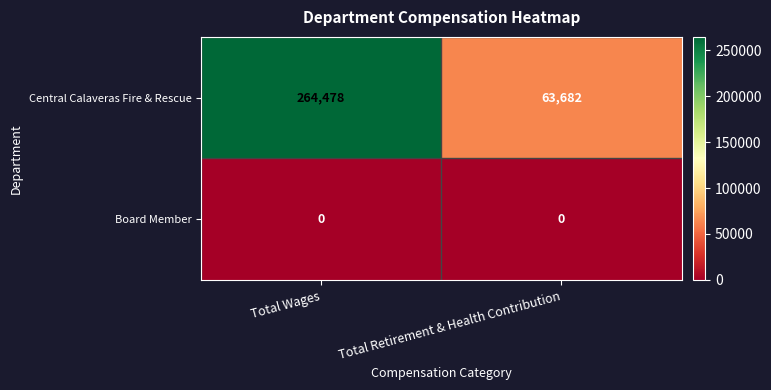

What value does the Central Calaveras Fire & Rescue series have at Total Wages, to the nearest 100?

264500